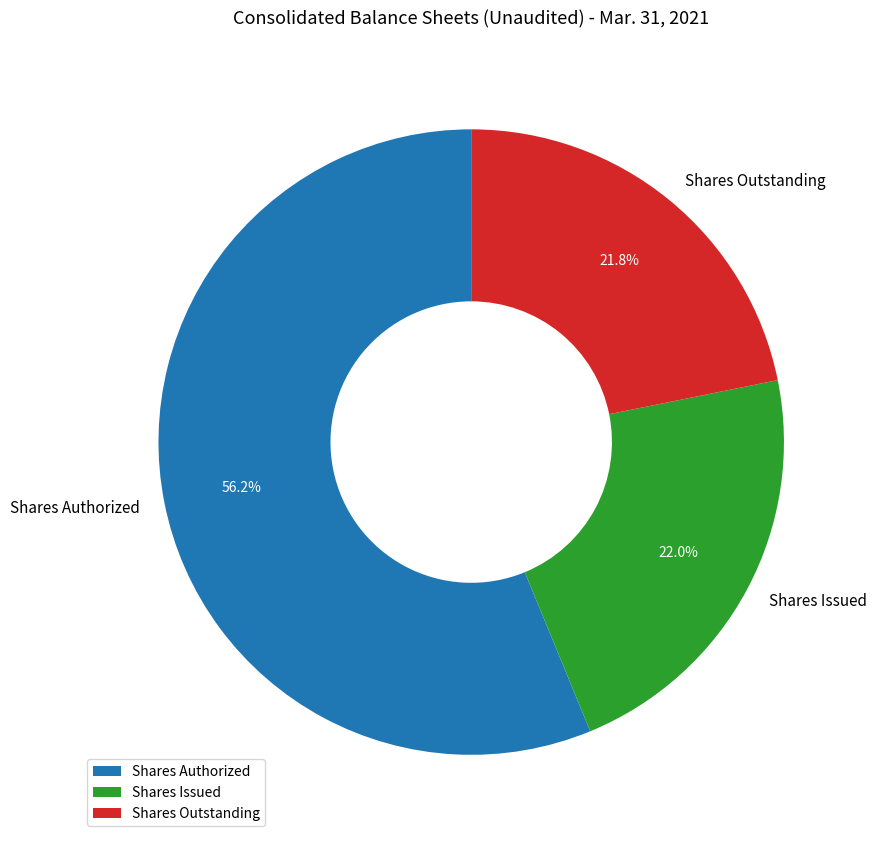

What is the largest slice in the pie chart?

Shares Authorized